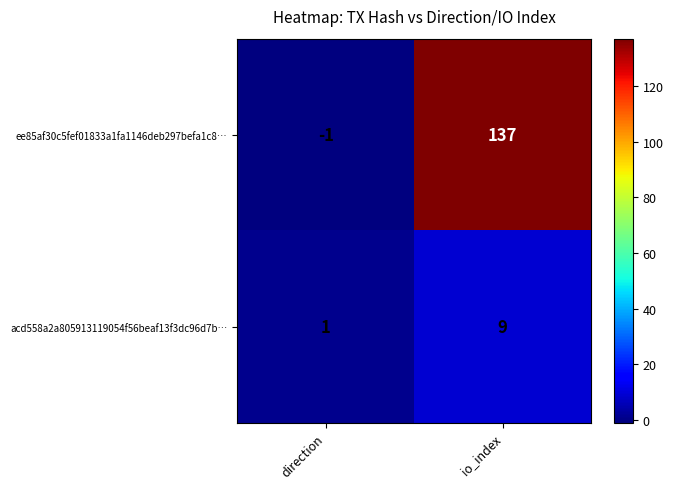

At which category does the chart reach its peak across all series?

io_index